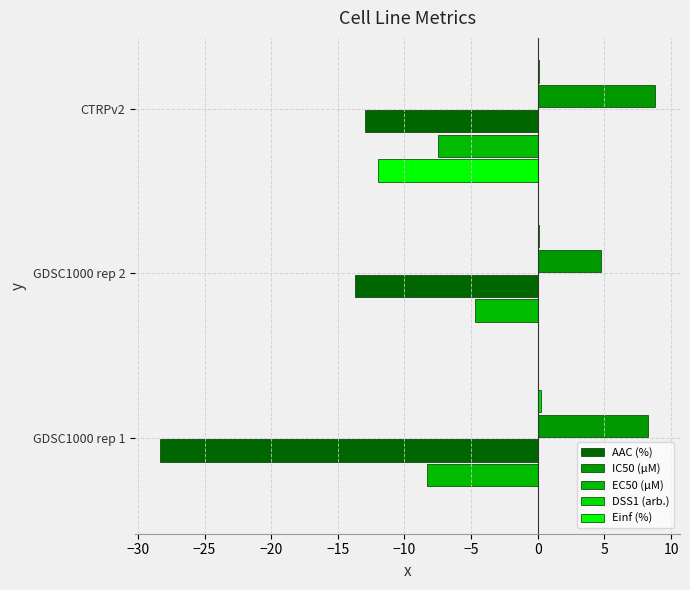

What is the sum of all EC50 (µM) values?

-20.5